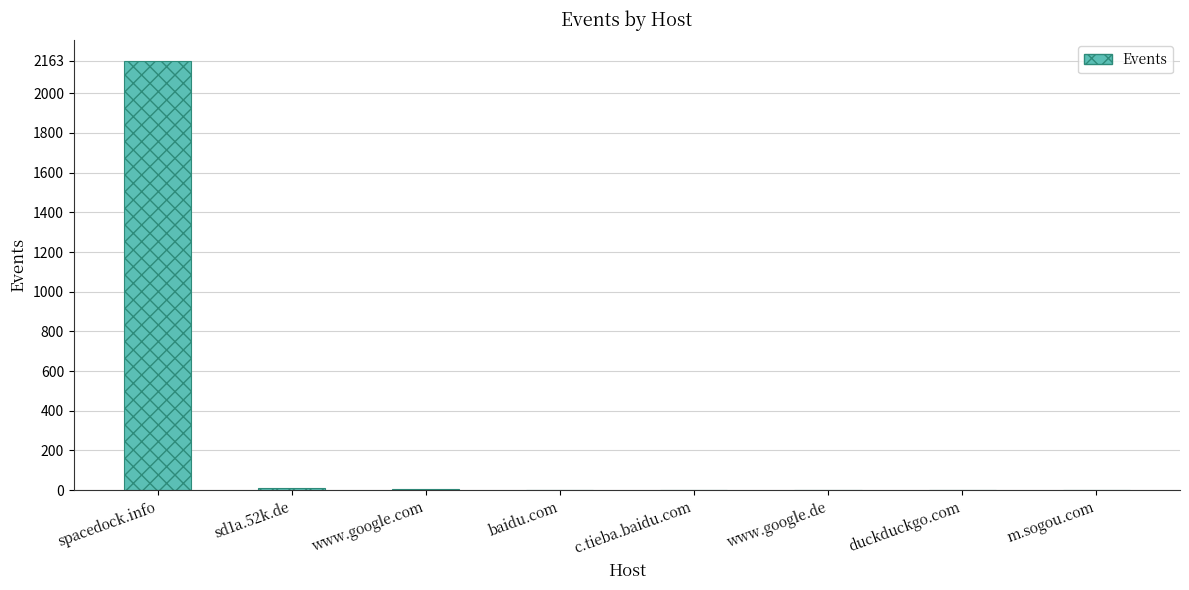

The chart shows a value of 10 at sd1a.52k.de. True or false?

True